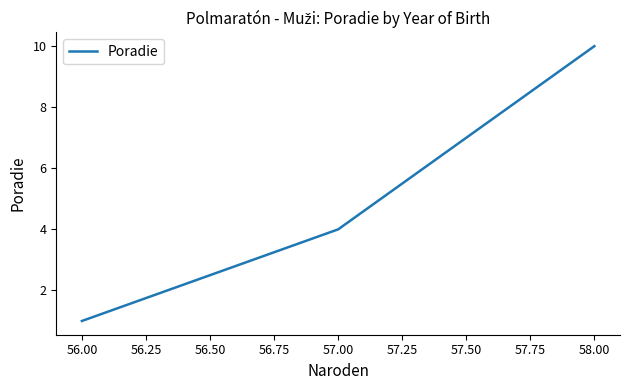

What is the average value?

5